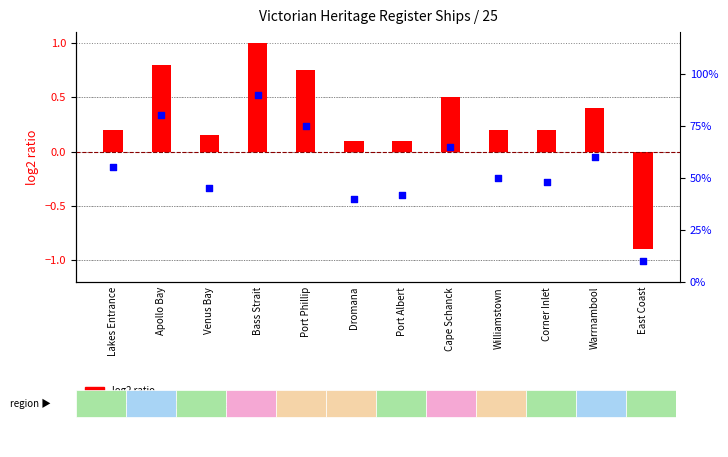

What is the change in value from Cape Schanck to Warrnambool?

-5